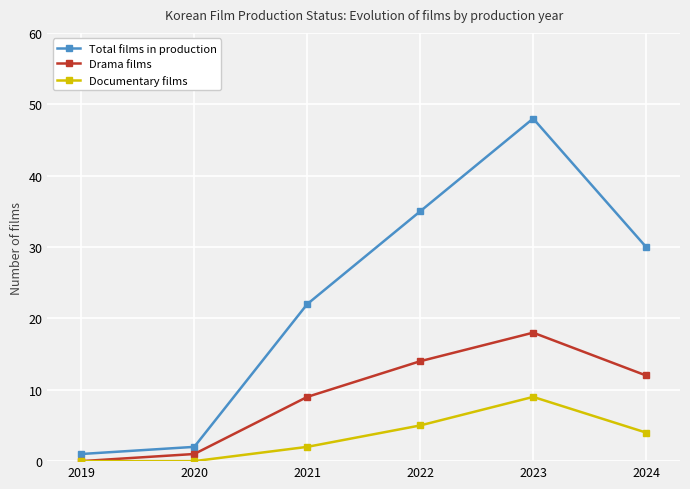

The value of Total films in production at 2024 is 30. True or false?

True